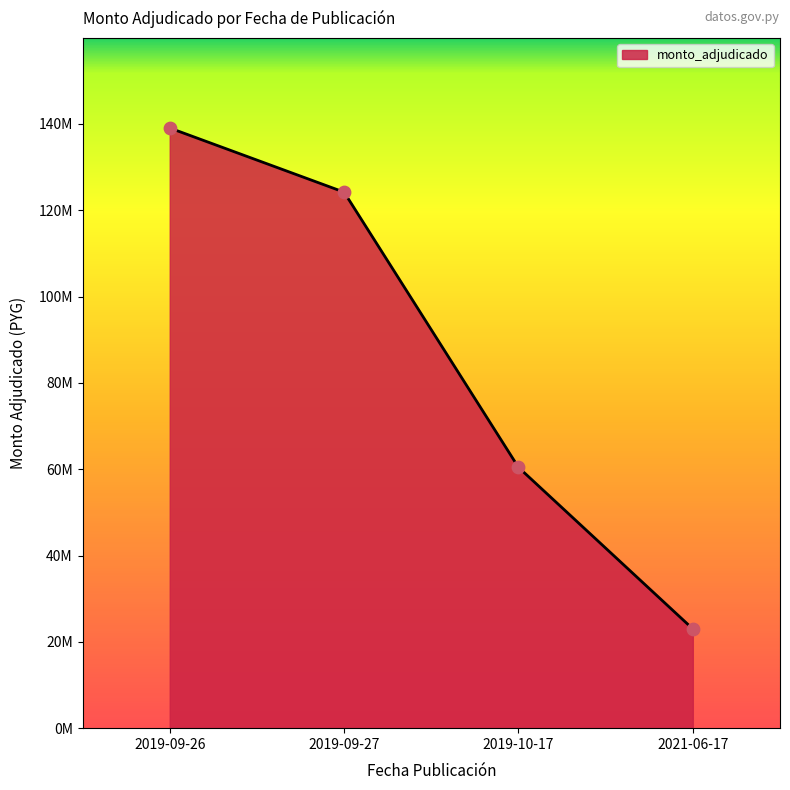

Does the chart have visible grid lines?

No